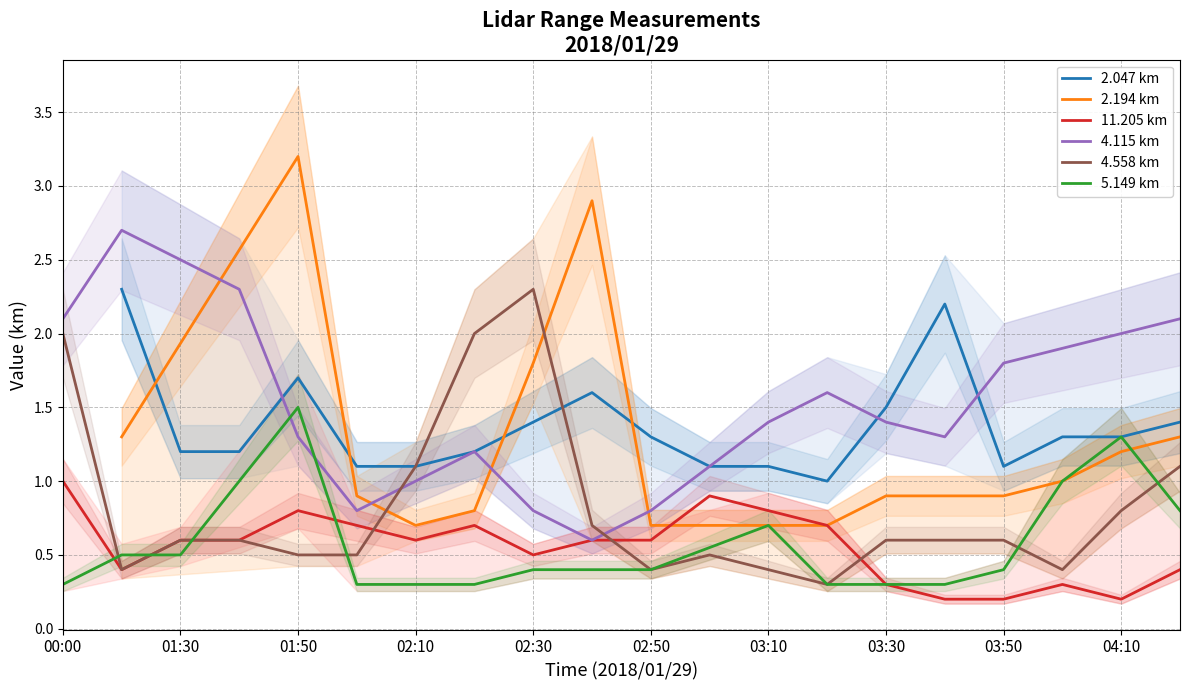

How many times do 4.115 km and 4.558 km cross each other?

2